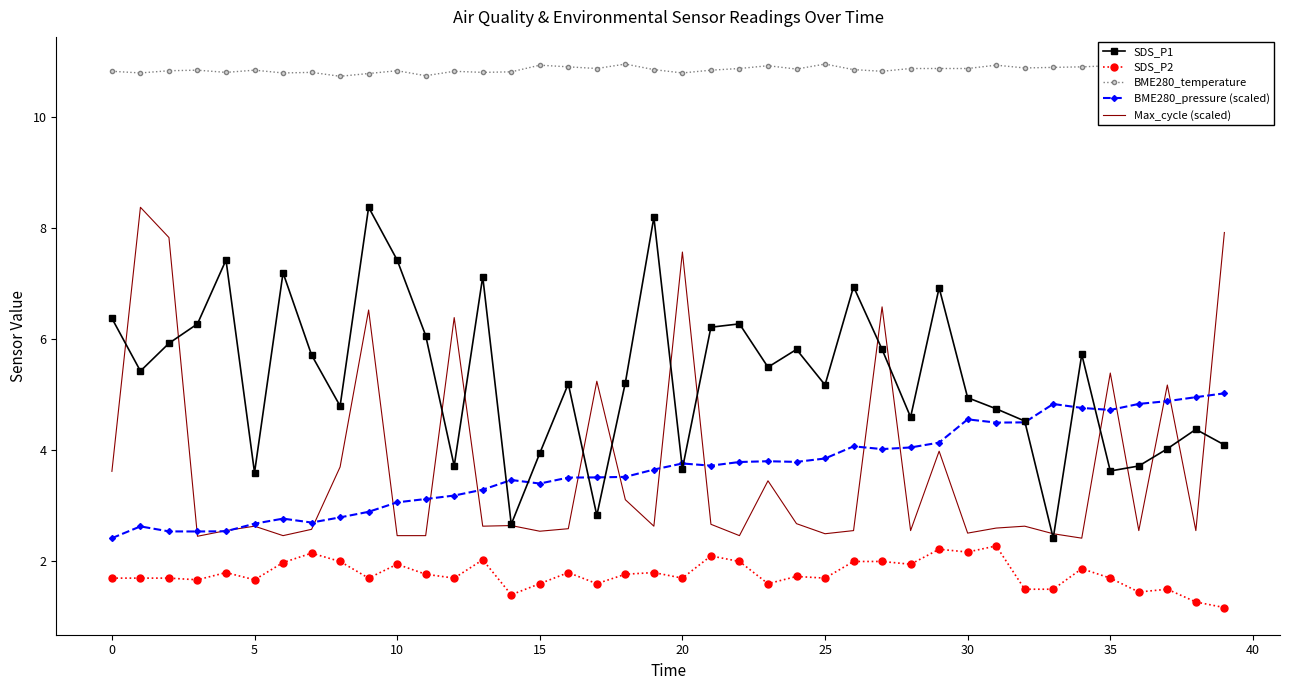

What is the highest value of the SDS_P2 series?

2.3